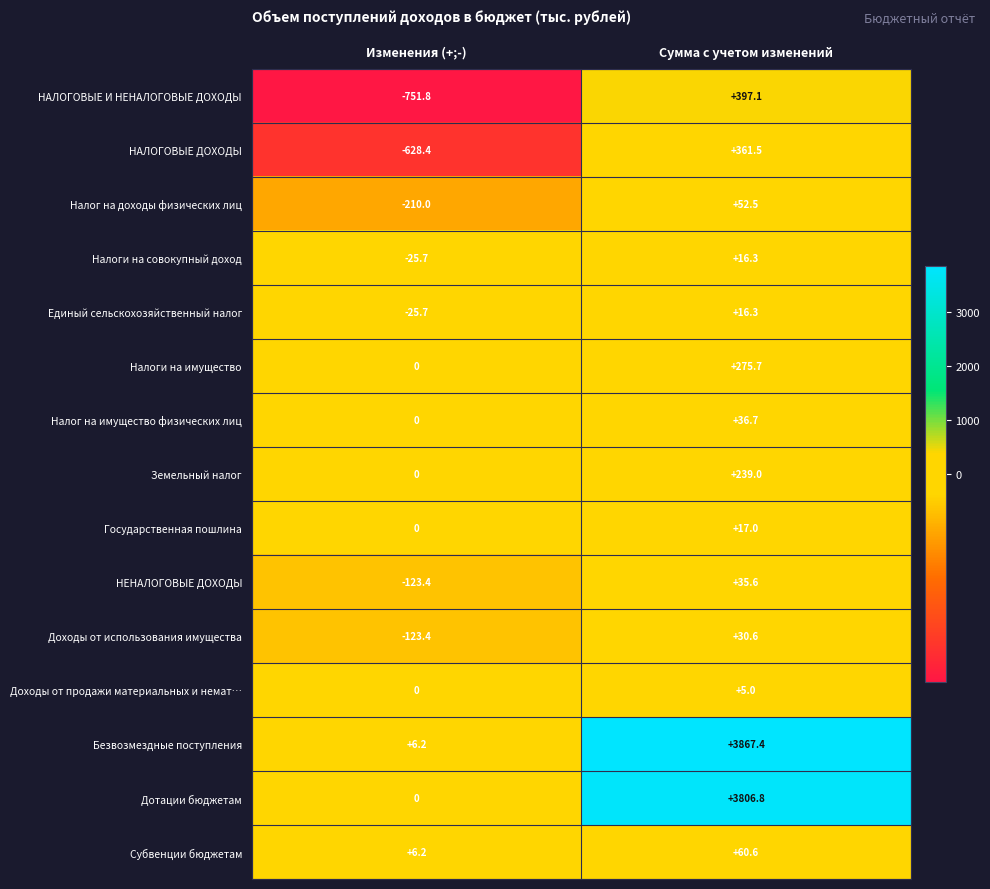

How many data points does each series have?

2